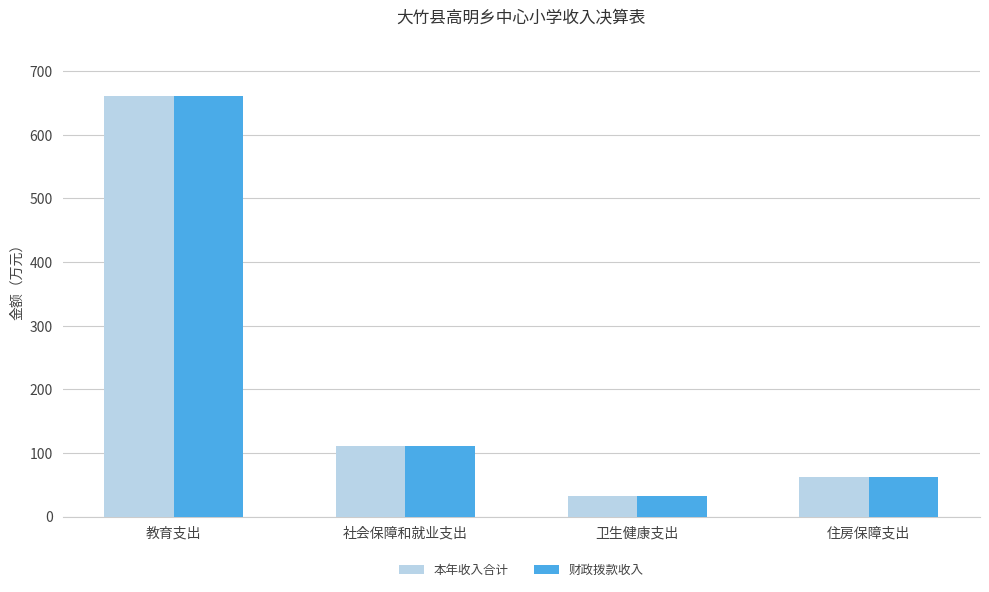

Is it true that 本年收入合计 equals 231.3 at 教育支出?

False